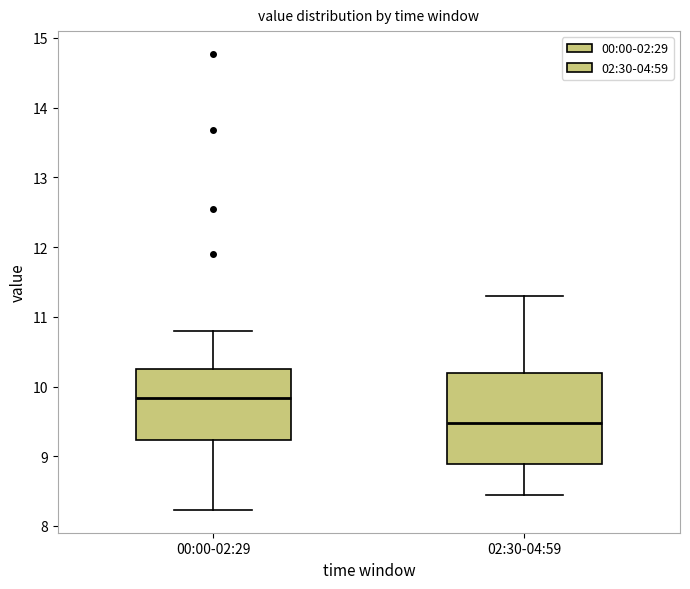

Reading left to right, read every box against the y-axis: the position of its median line, the range the box covers, and the ends of its whiskers. The values are not printed on the chart, so give them approximately, as read against the axis.

00:00-02:29: median 9.8, box 9.2 to 10.3, whiskers 8.2 to 10.8
02:30-04:59: median 9.5, box 8.9 to 10.2, whiskers 8.5 to 11.3